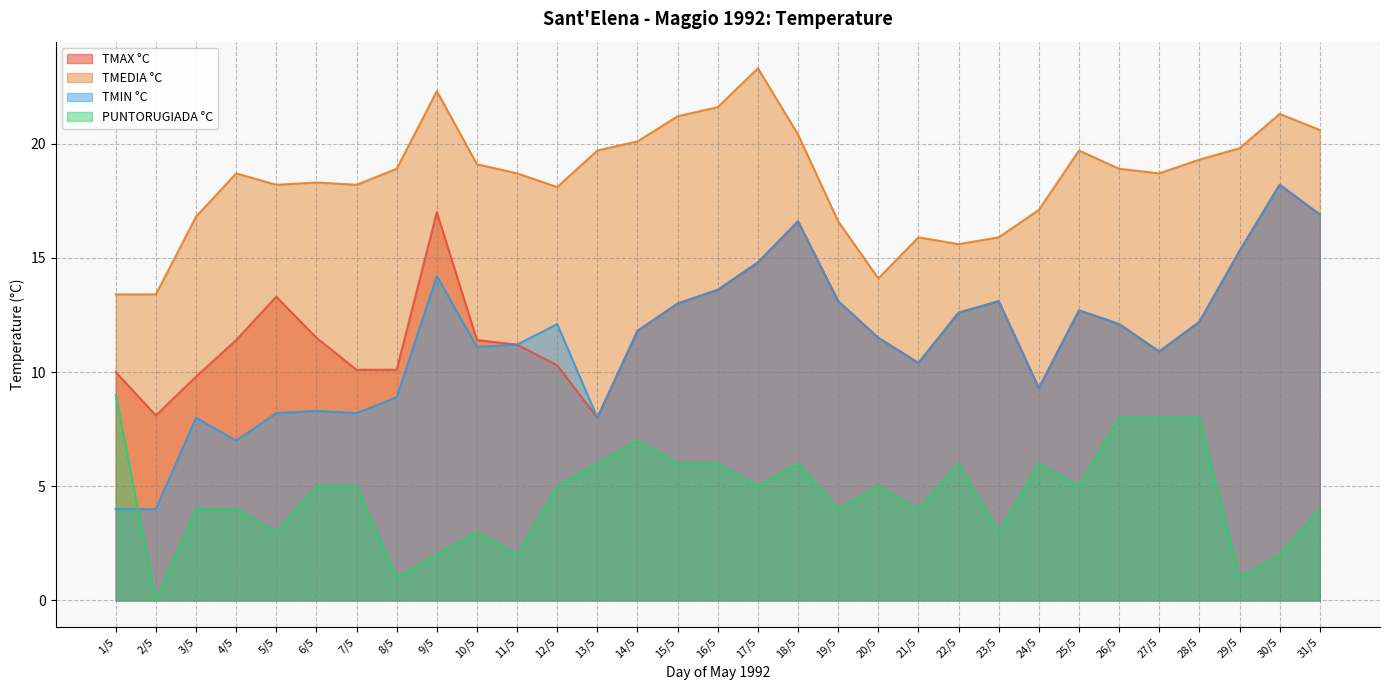

The value of TMEDIA °C at 11/5 is 18.7. True or false?

True